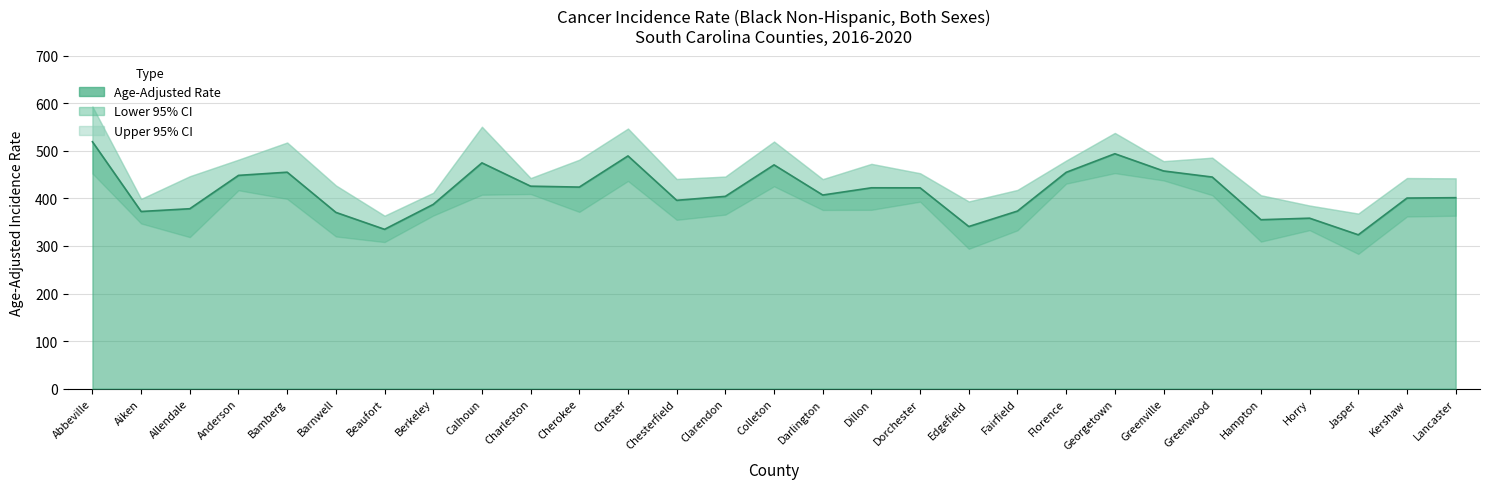

What is the total value across all series at Beaufort?

1006.8